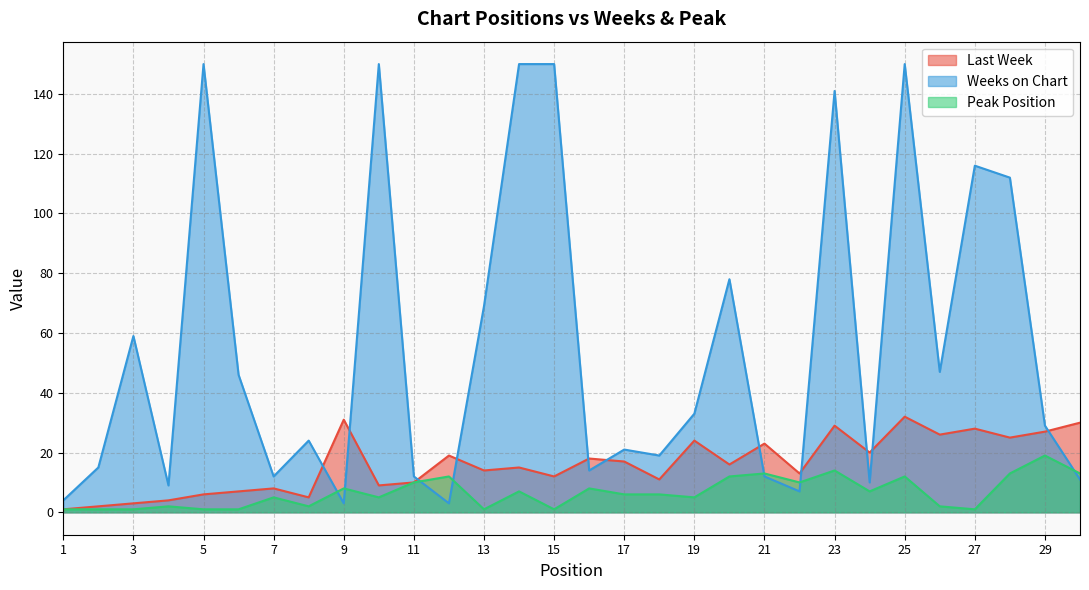

How many values in the Weeks on Chart series exceed 29?

14